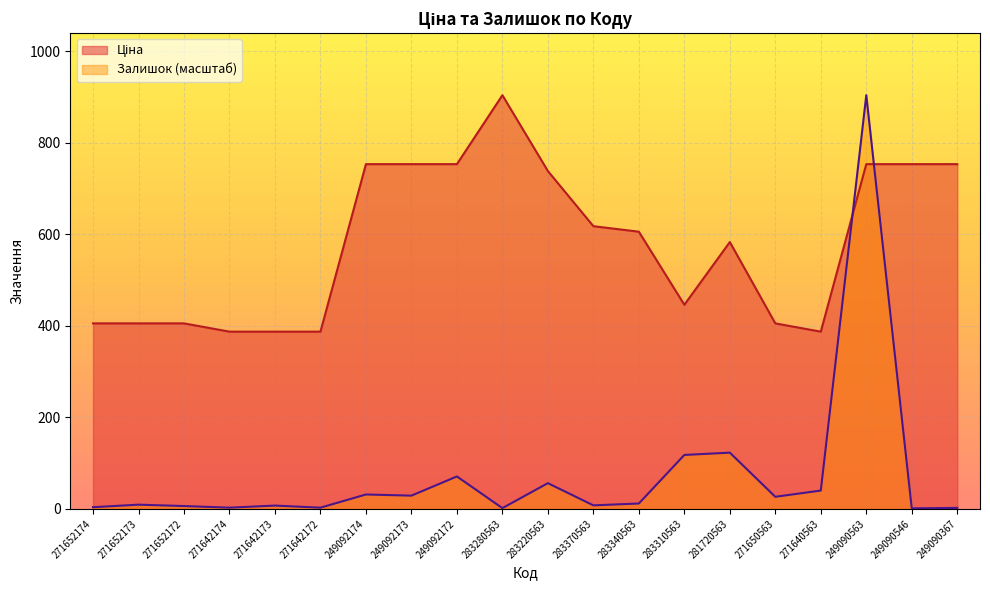

The value of Ціна at 271652174 is 135.0. True or false?

False